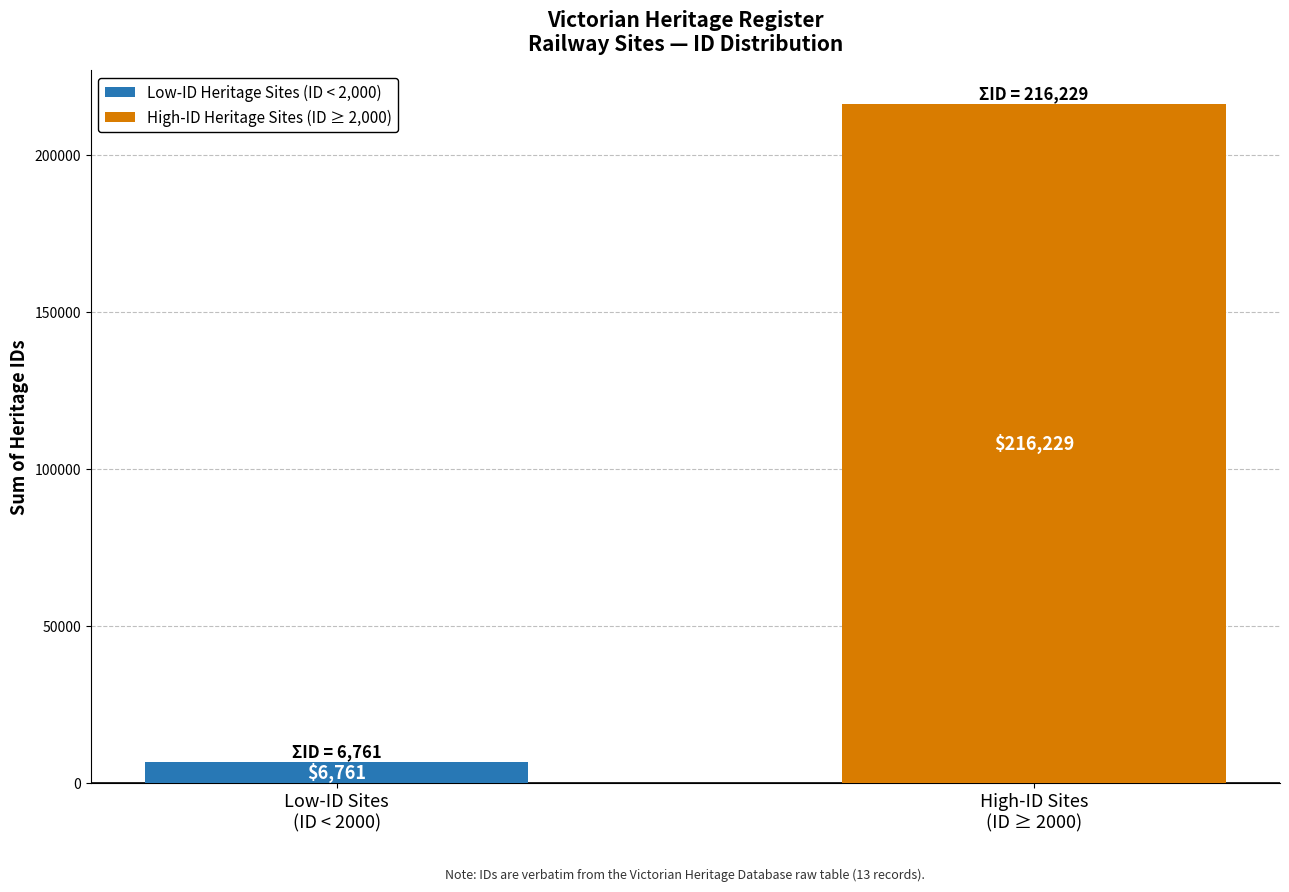

What is the sum of all Low-ID Heritage Sites (ID < 2,000) values?

6761